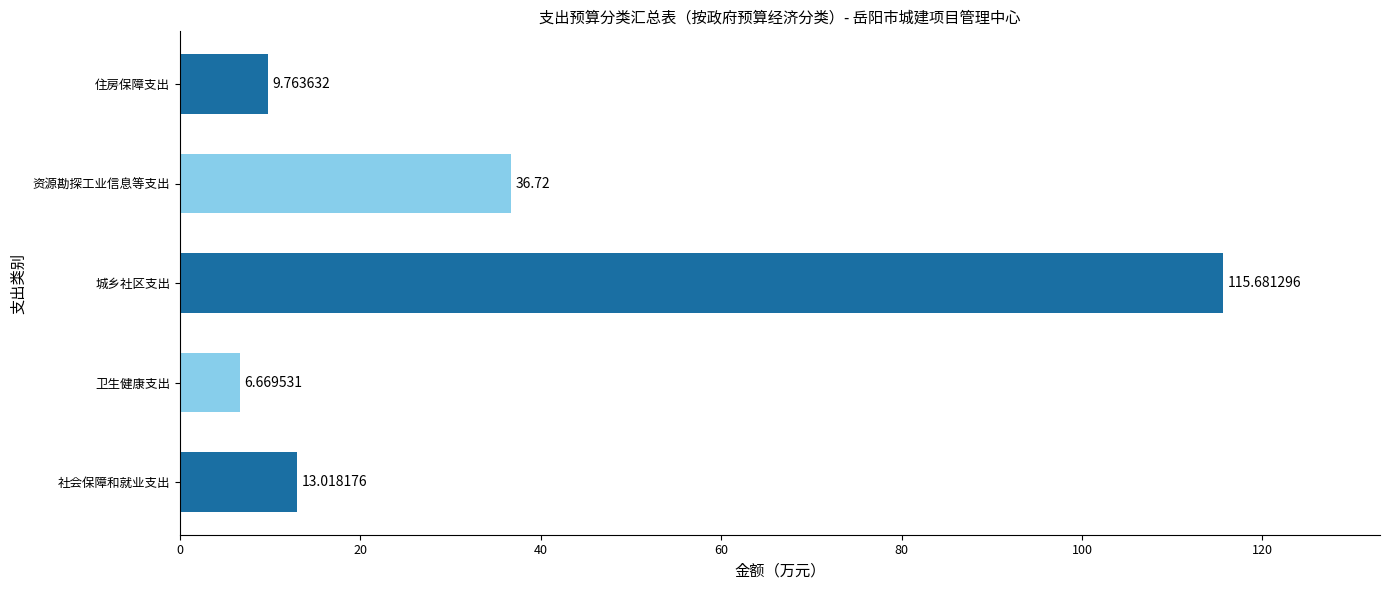

What is the smallest value displayed?

6.7